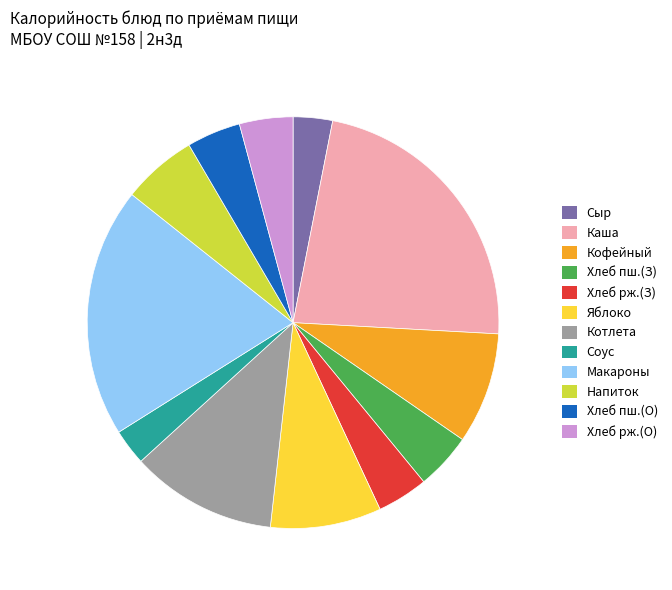

Is there any slice that represents more than half of the pie?

No